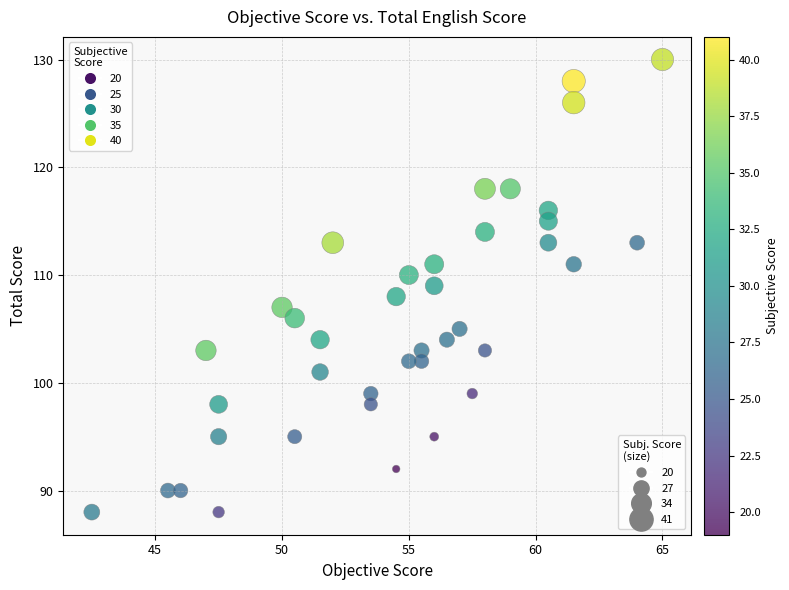

What is the range of Y values (max minus min)?

42